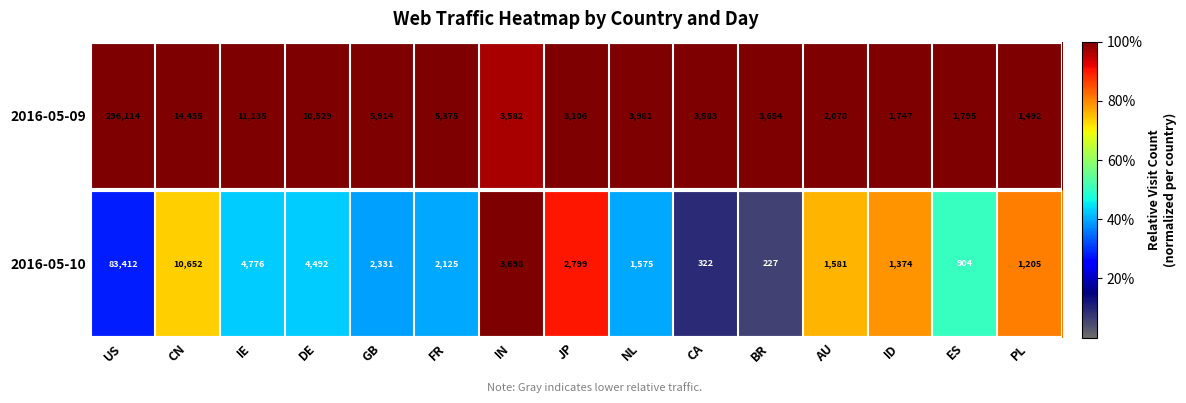

Is it true that 2016-05-09 equals 953 at BR?

False